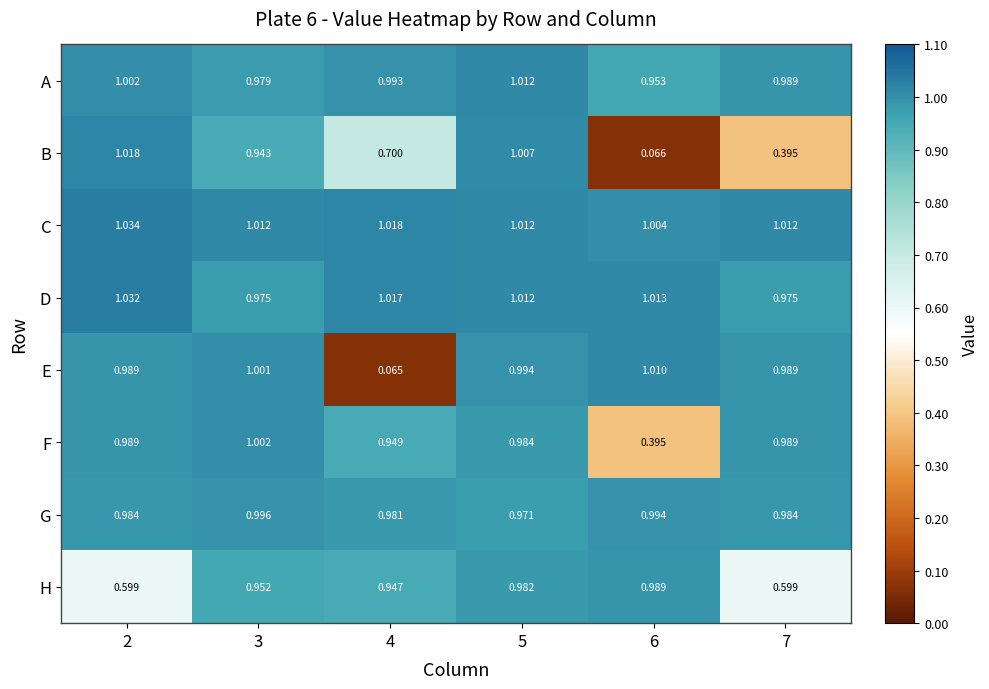

At 6, list the series in order from largest to smallest.

D, E, C, G, H, A, F, B